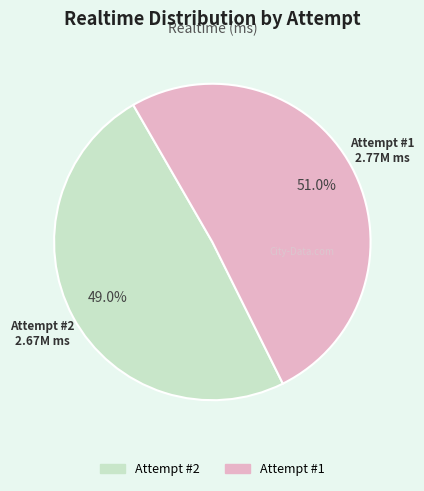

Which category has the smallest portion of the pie?

Attempt #2